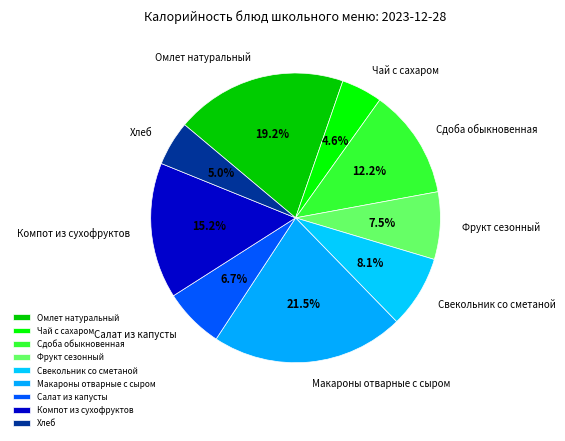

To the nearest percent, what portion does Омлет натуральный represent?

19%